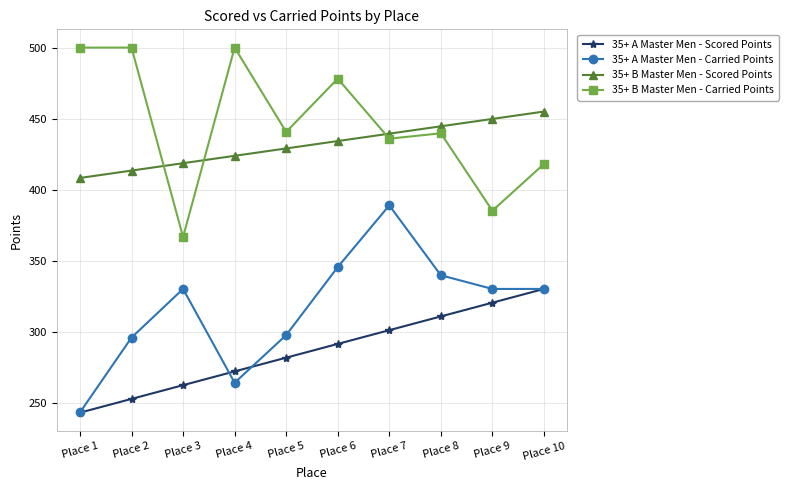

Rank the series at Place 8 from highest to lowest value.

35+ B Master Men - Scored Points, 35+ B Master Men - Carried Points, 35+ A Master Men - Carried Points, 35+ A Master Men - Scored Points